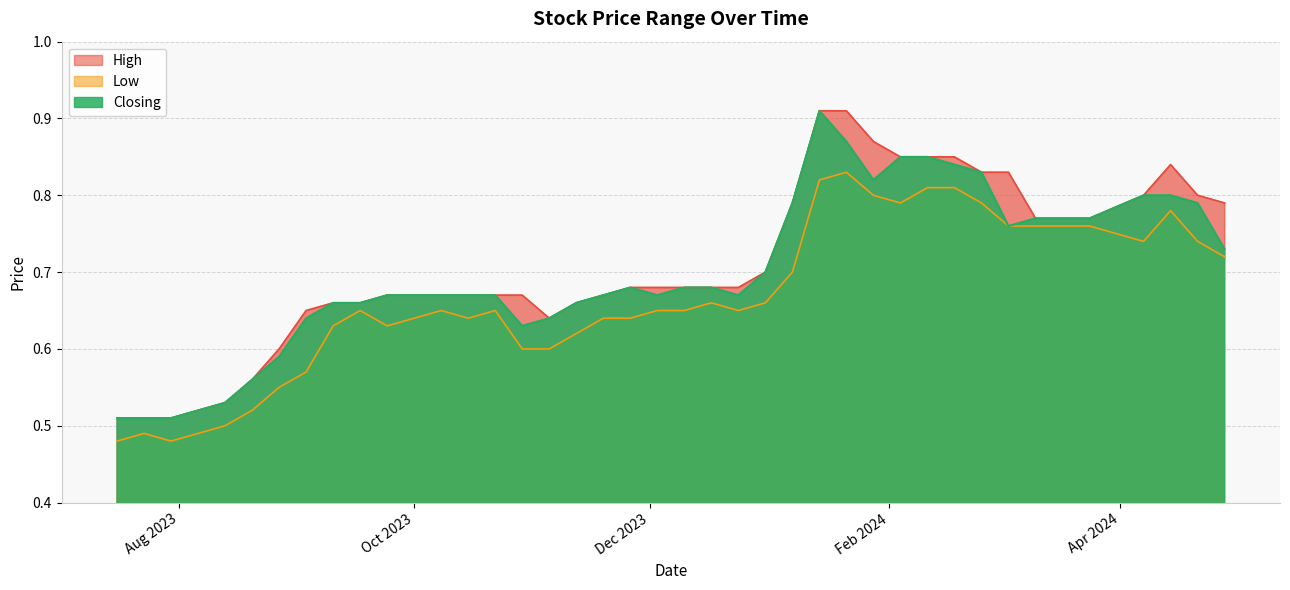

What is the maximum value for Low?

0.8